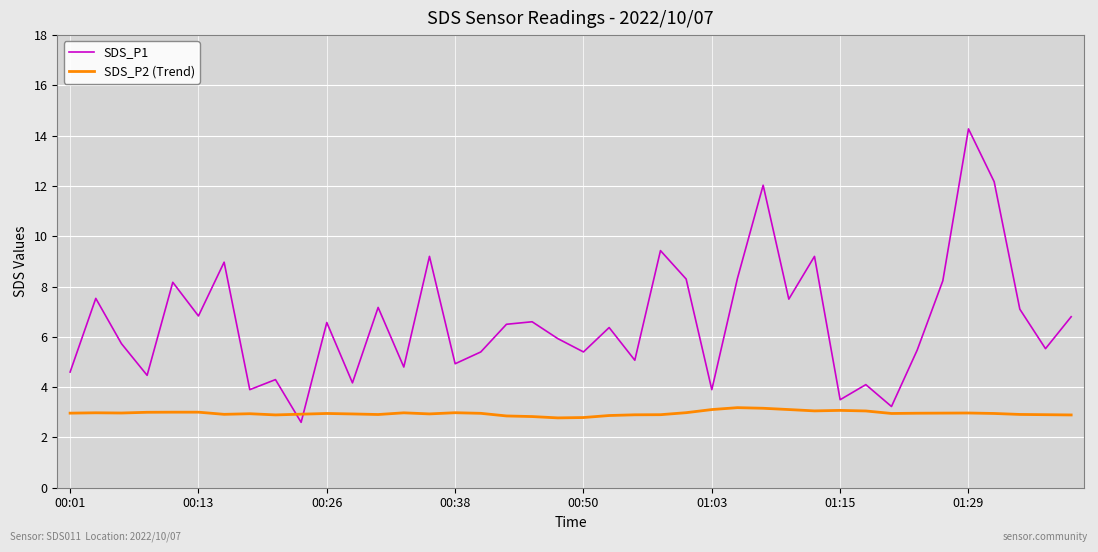

Which series has the largest range (max minus min)?

SDS_P1